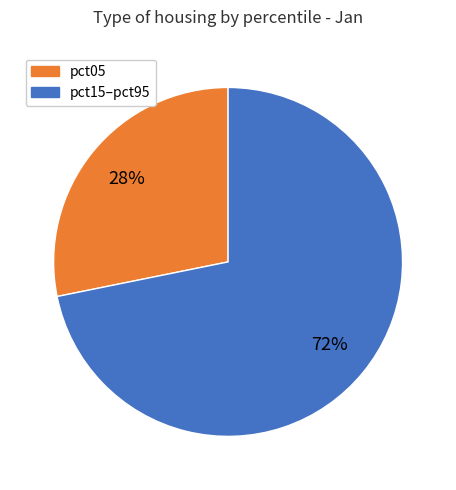

To the nearest percent, what is the average slice percentage?

50%